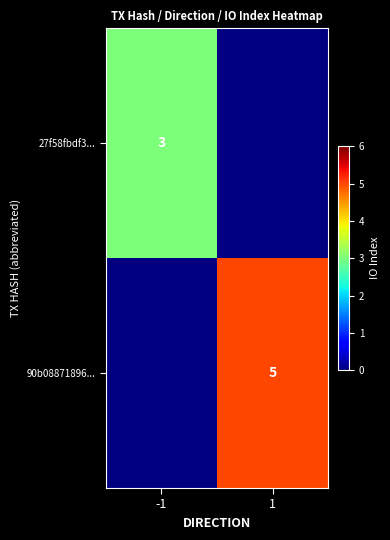

At which category does the chart reach its peak across all series?

1